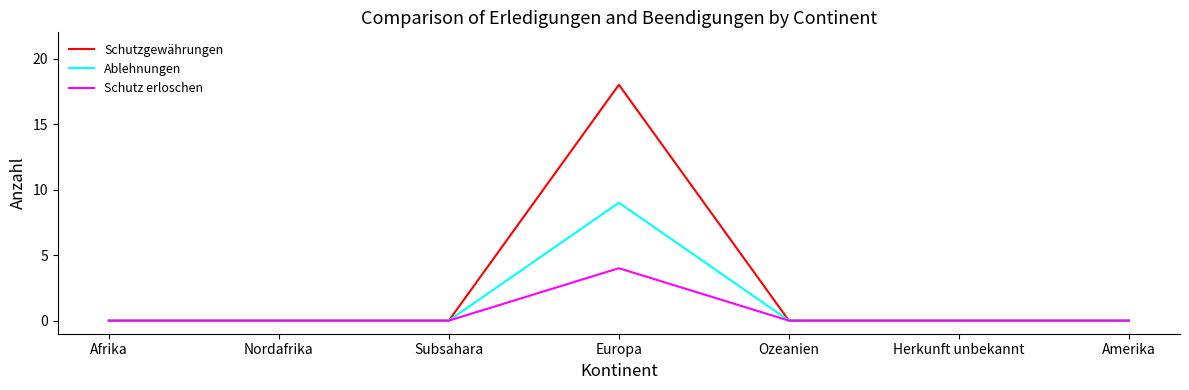

True or false: Schutzgewährungen has a value of 0 at Ozeanien.

True